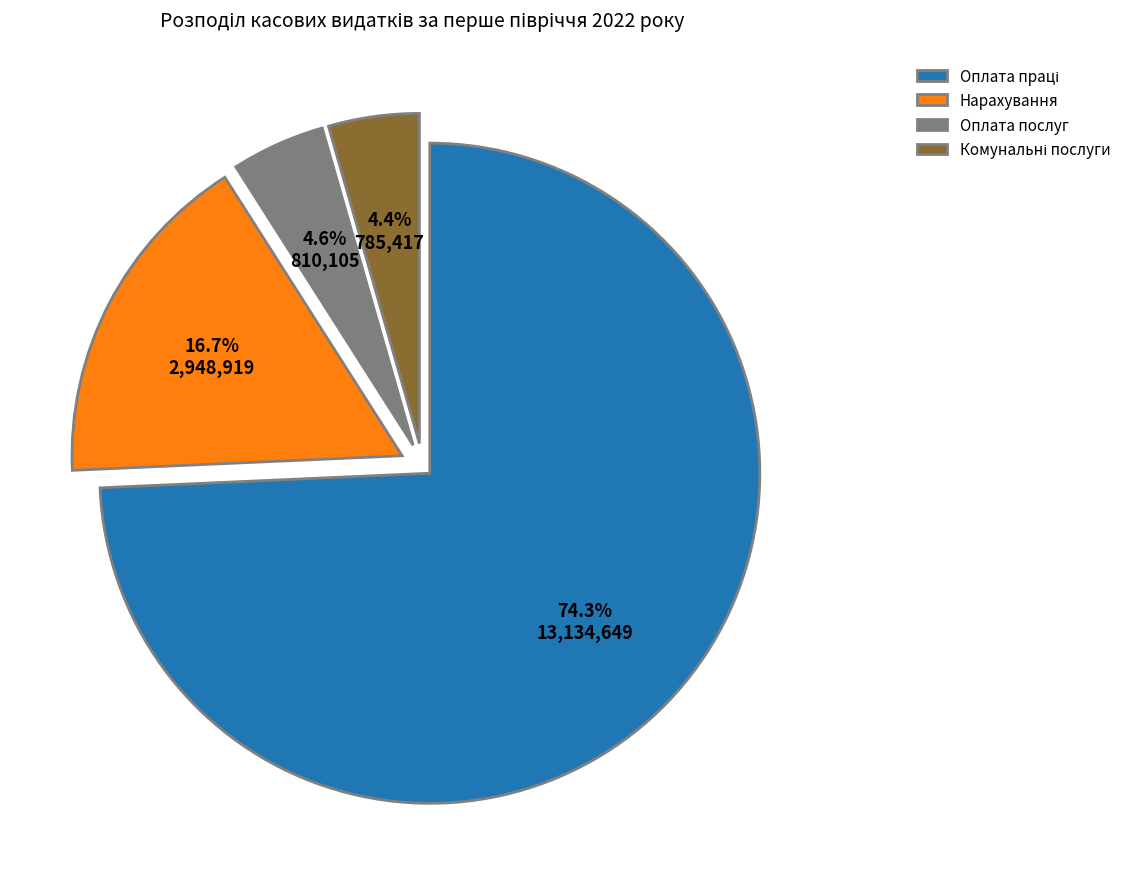

Does any single category account for the majority?

Yes